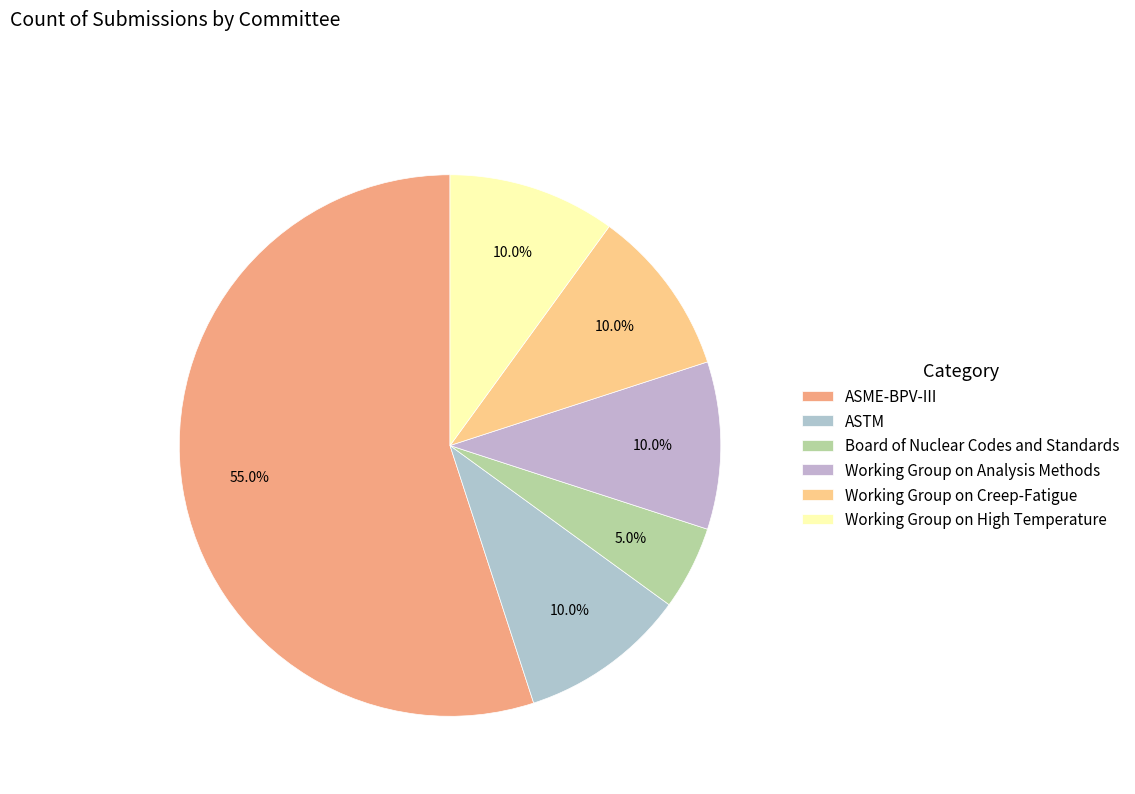

To the nearest percent, what is the difference between the Working Group on High Temperature and Board of Nuclear Codes and Standards slice percentages?

5%